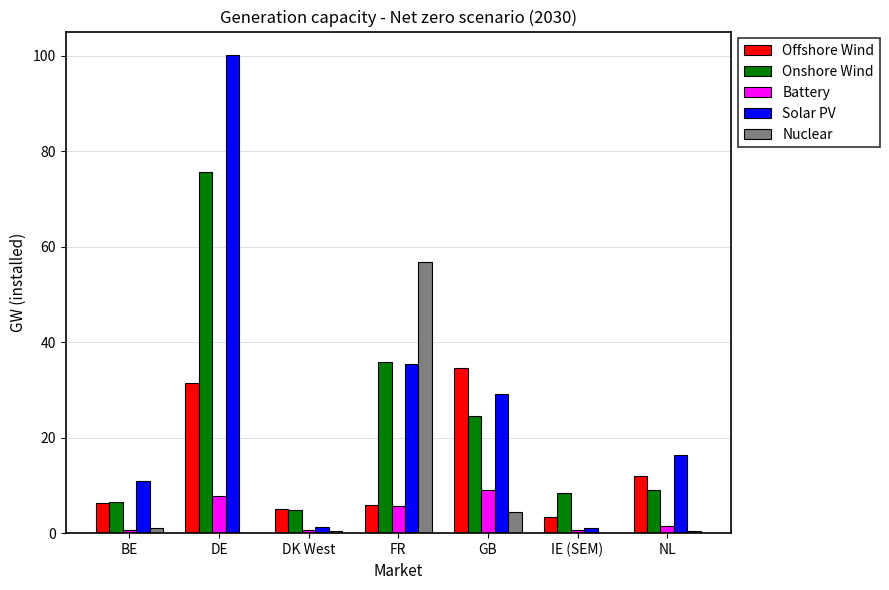

Does the chart contain stacked bars?

No